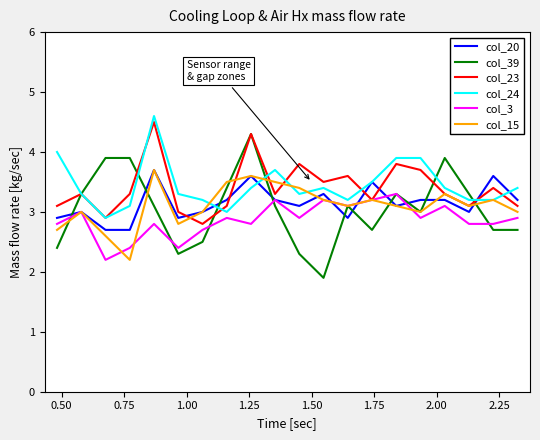

What is the sum of all col_15 values?

62.2